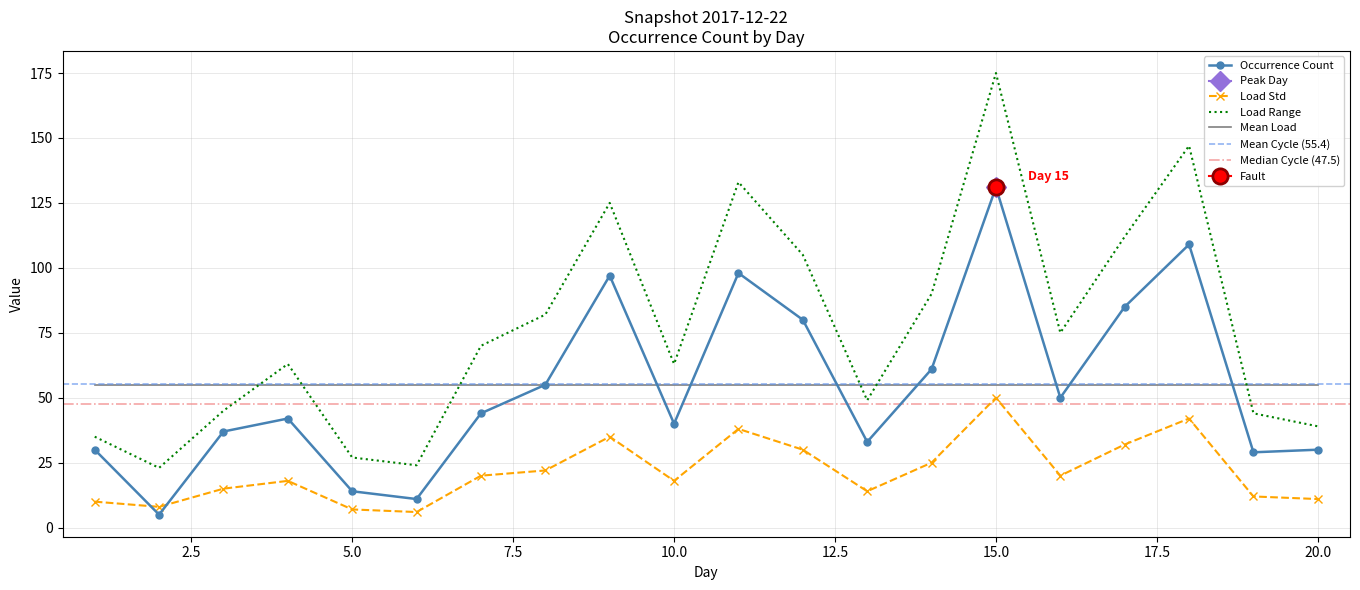

Reading left to right, extract all data points from this chart.

2017-12-22: 30	5	37	42	14	11	44	55	97	40	98	80	33	61	131	50	85	109	29	30
occurrenceCount_smooth: 35	23	45	63	27	24	70	82	125	63	133	105	49	90	175	75	112	147	44	39
load_std: 10	8	15	18	7	6	20	22	35	18	38	30	14	25	50	20	32	42	12	11